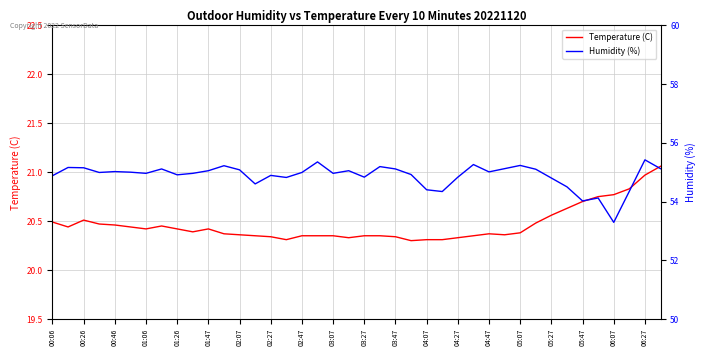

What are all the series names shown in the legend?

Temperature (C), Humidity (%)